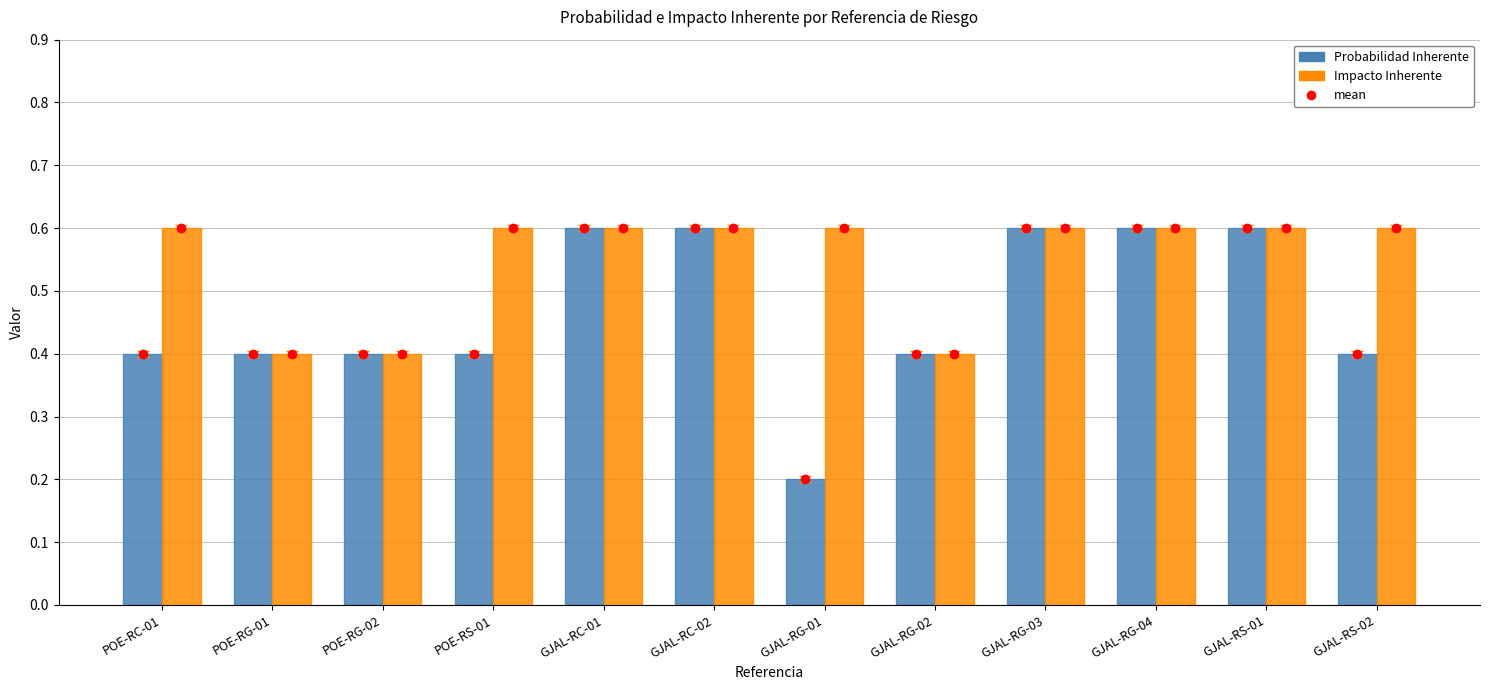

At POE-RC-01, list the series in order from smallest to largest.

Probabilidad Inherente, Impacto Inherente